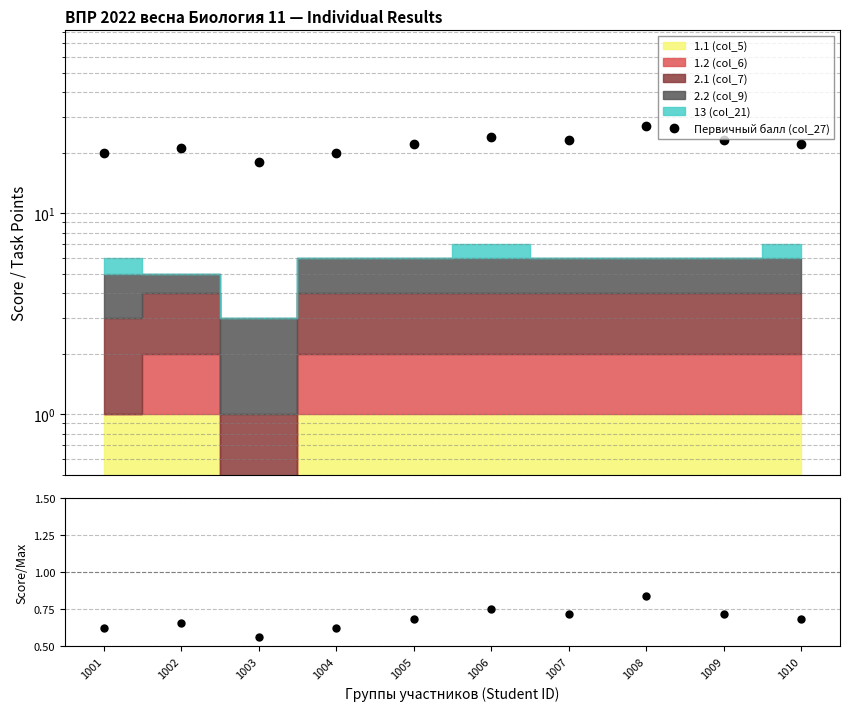

What is the value of the Score/Max point at the 1st from the left?

0.6